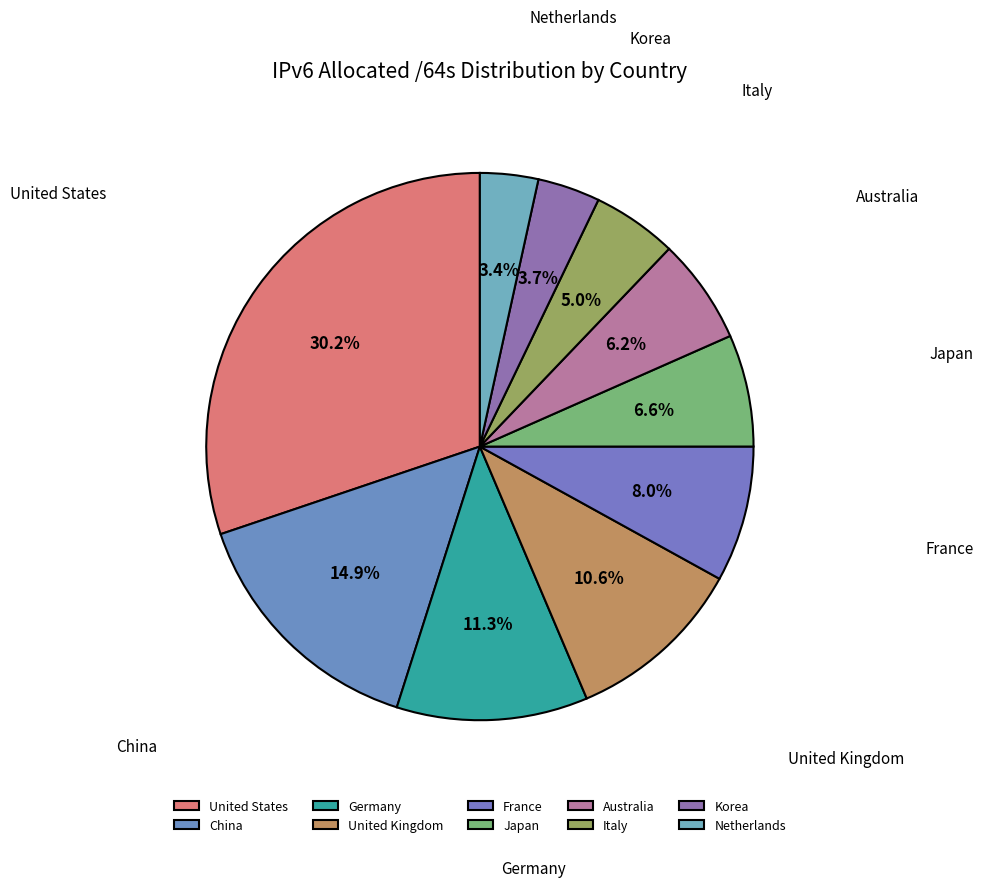

Is there any slice that represents more than half of the pie?

No